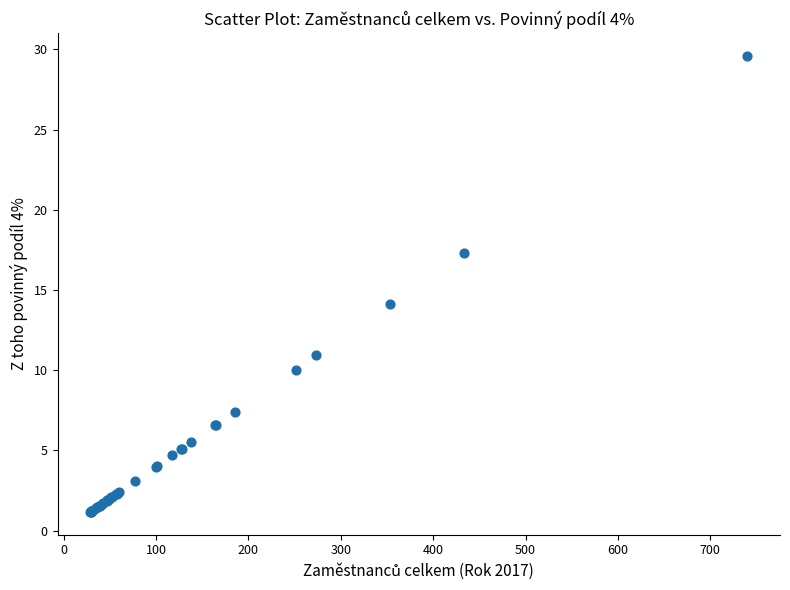

What Y value in the scatter plot is closest to 15?

14.1